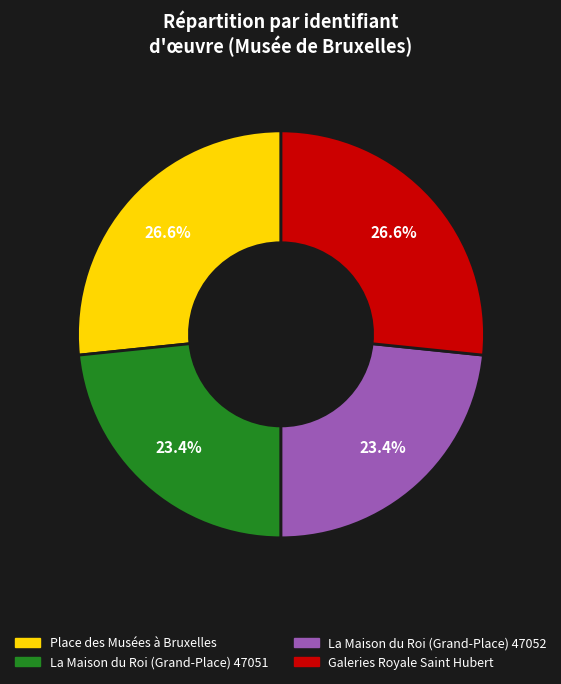

Is there a majority slice in this chart?

No